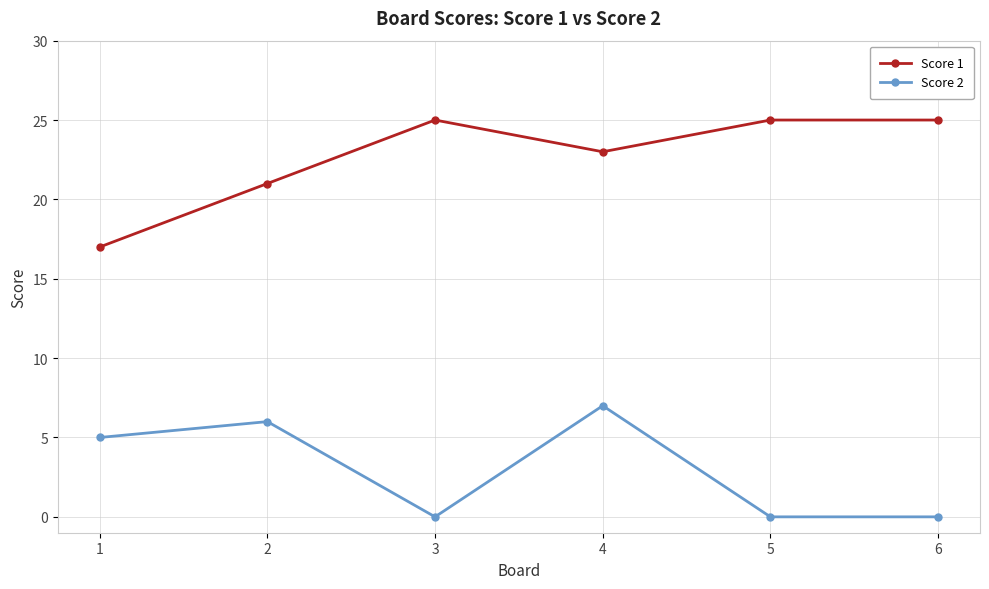

What is the difference between the highest and lowest values at 5?

25